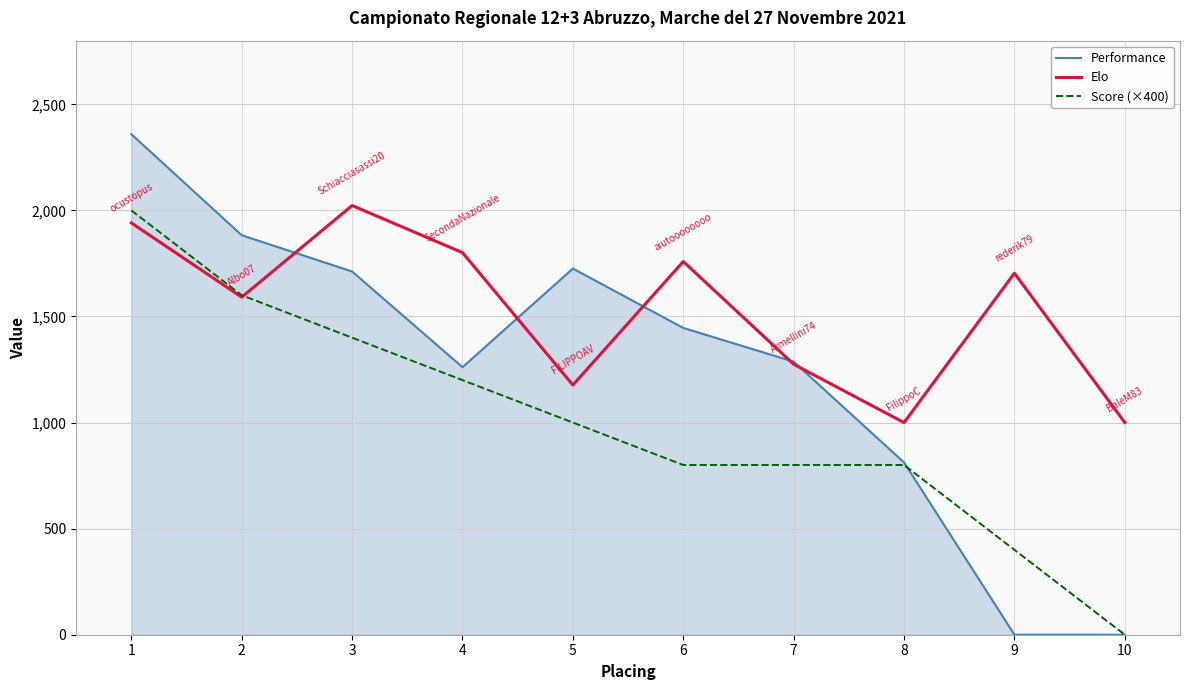

How many Score (×400) values are between 800 and 1400?

6